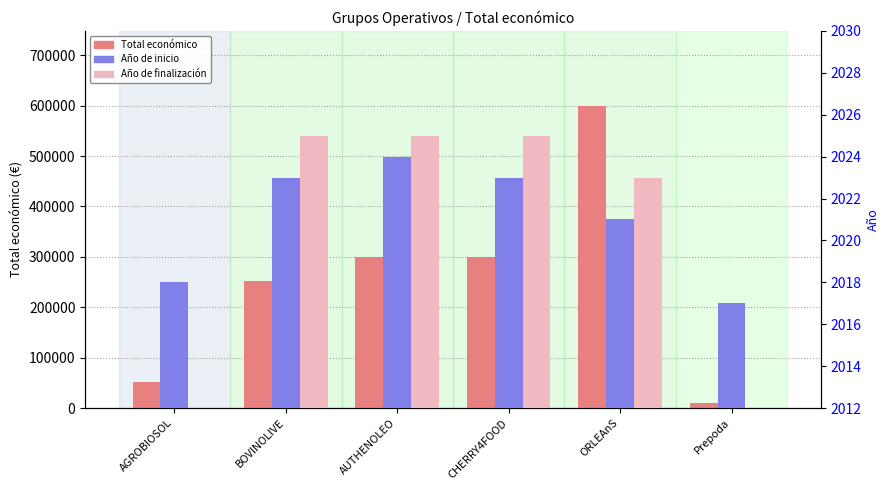

What is the highest value of the Año de finalización series?

2025